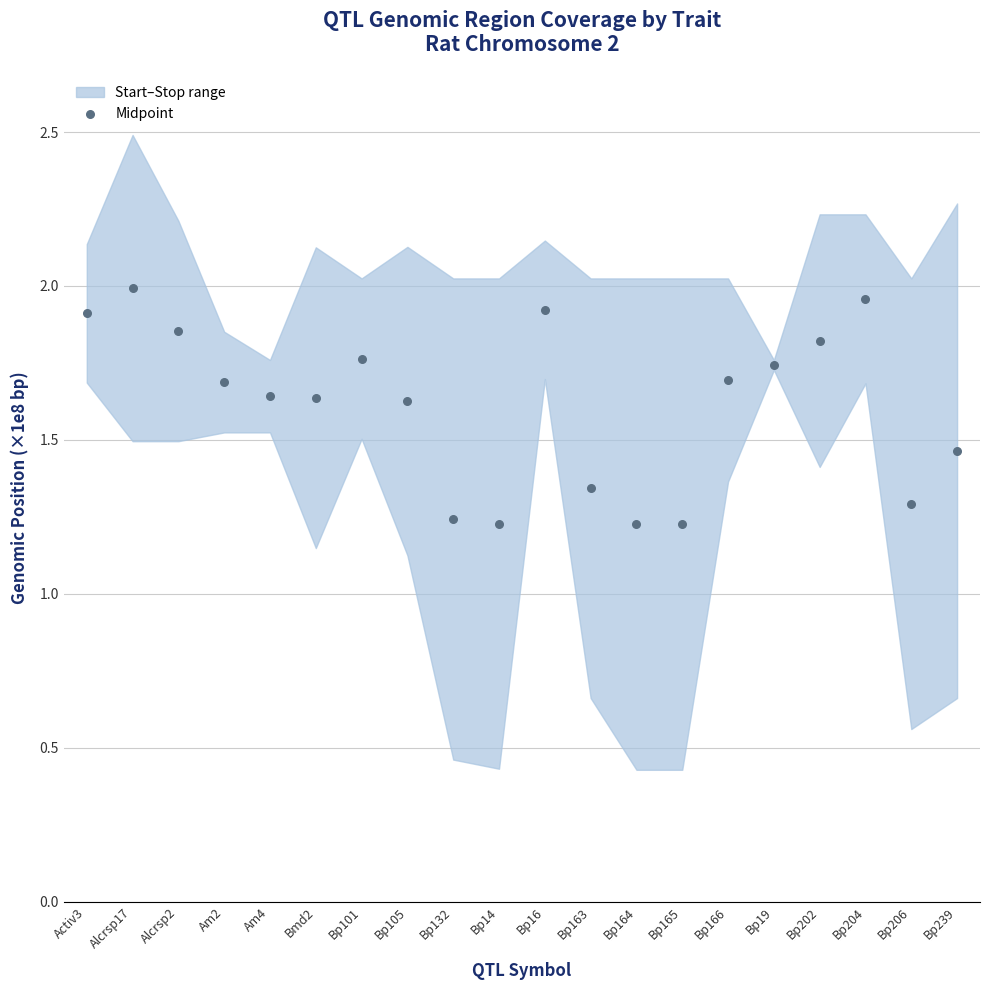

What is the range of Y values (max minus min)?

0.8